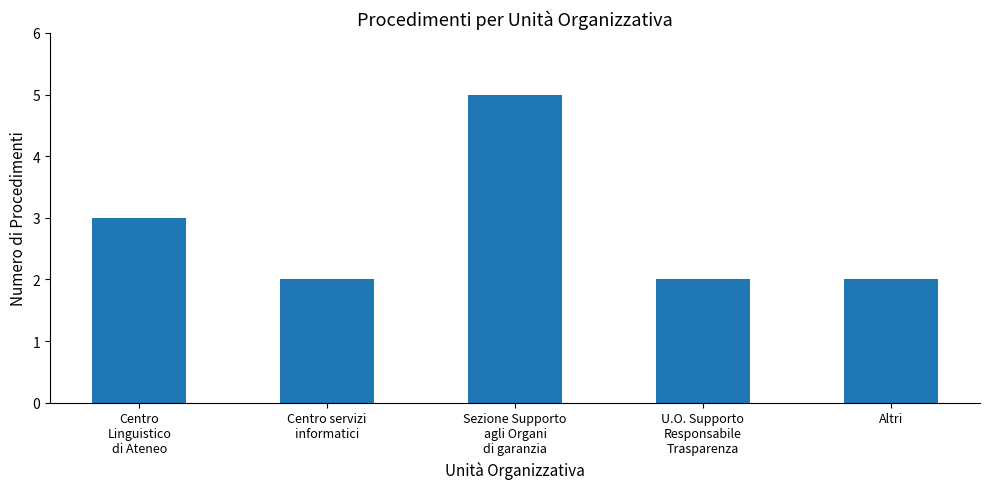

What position from the left is Altri?

5